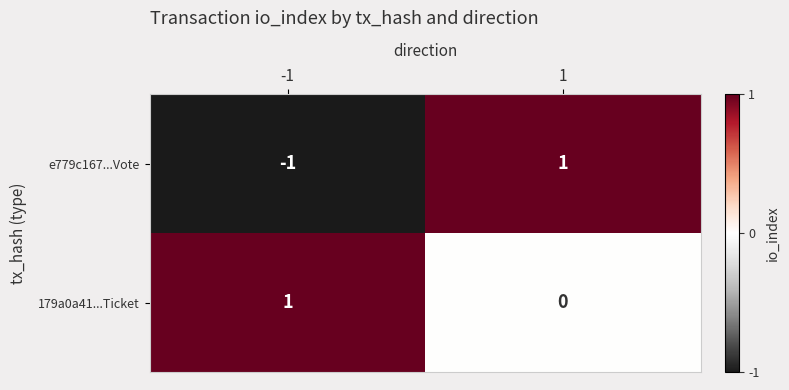

Which series changed the most between -1 and 1?

e779c167...Vote